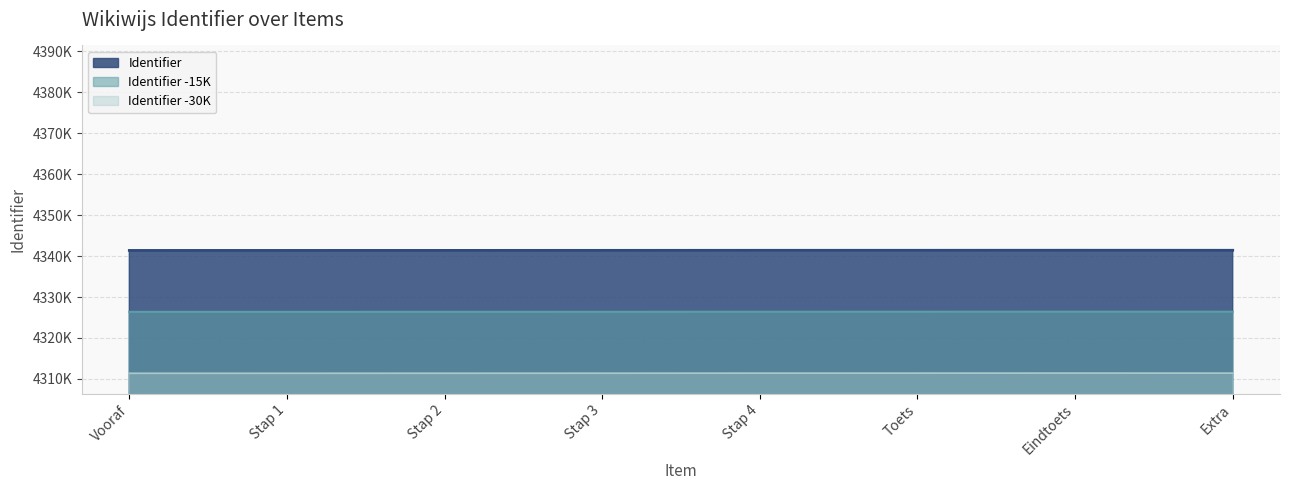

What is the difference between the values at Stap 4 and Extra?

5